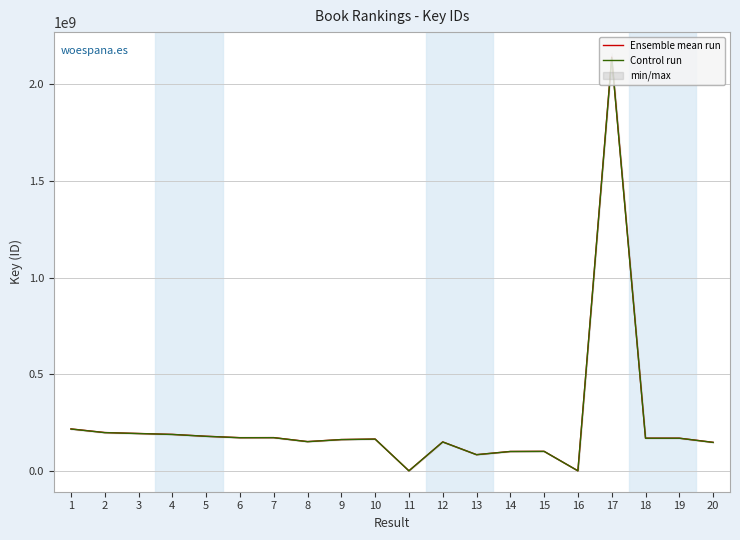

At which label does Ensemble mean run reach its minimum?

11